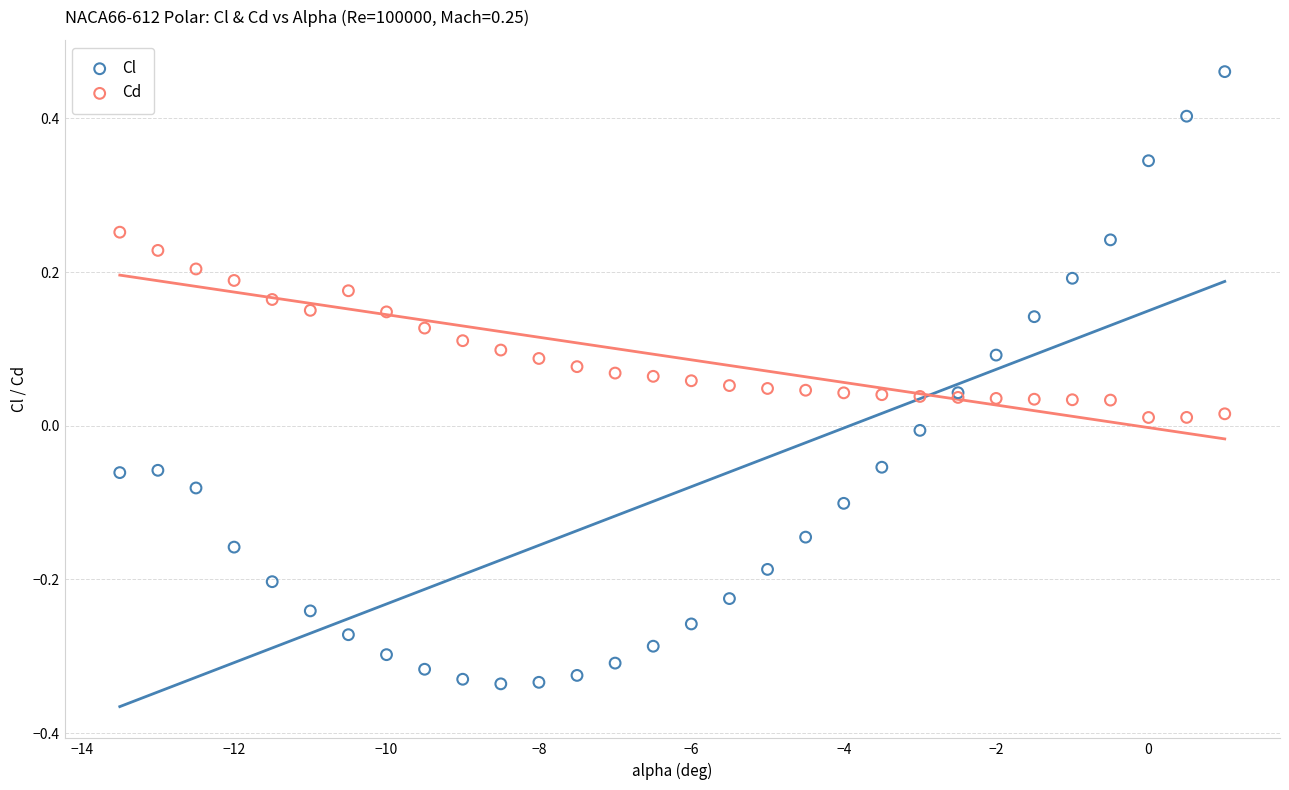

Which series contains the lowest Y value?

Cl